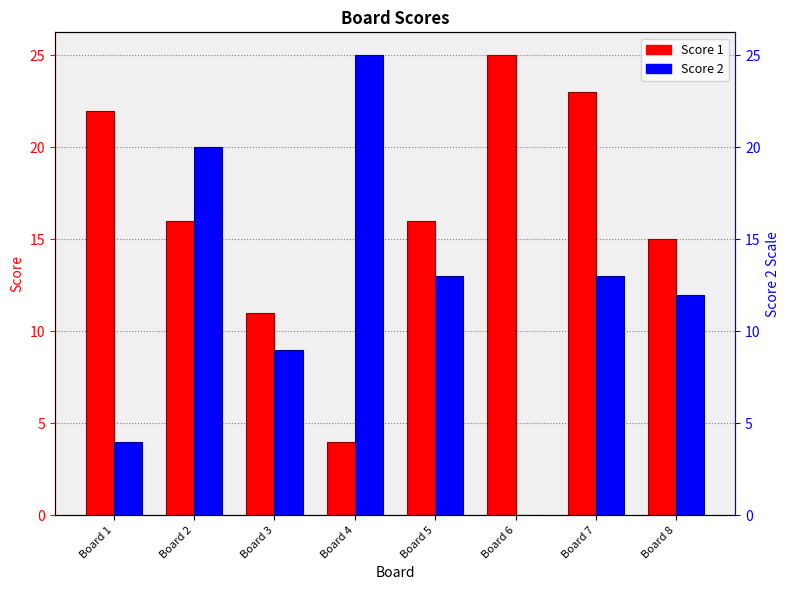

What is the difference between the maximum and minimum values in the Score 2 series?

25